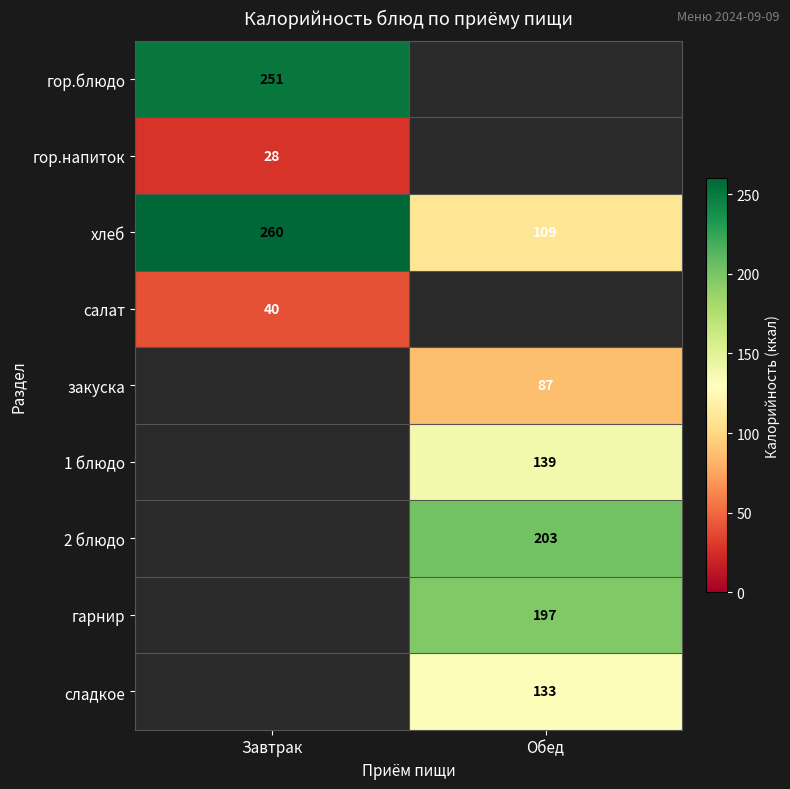

What value does the хлеб series have at Обед, to the nearest 50?

100